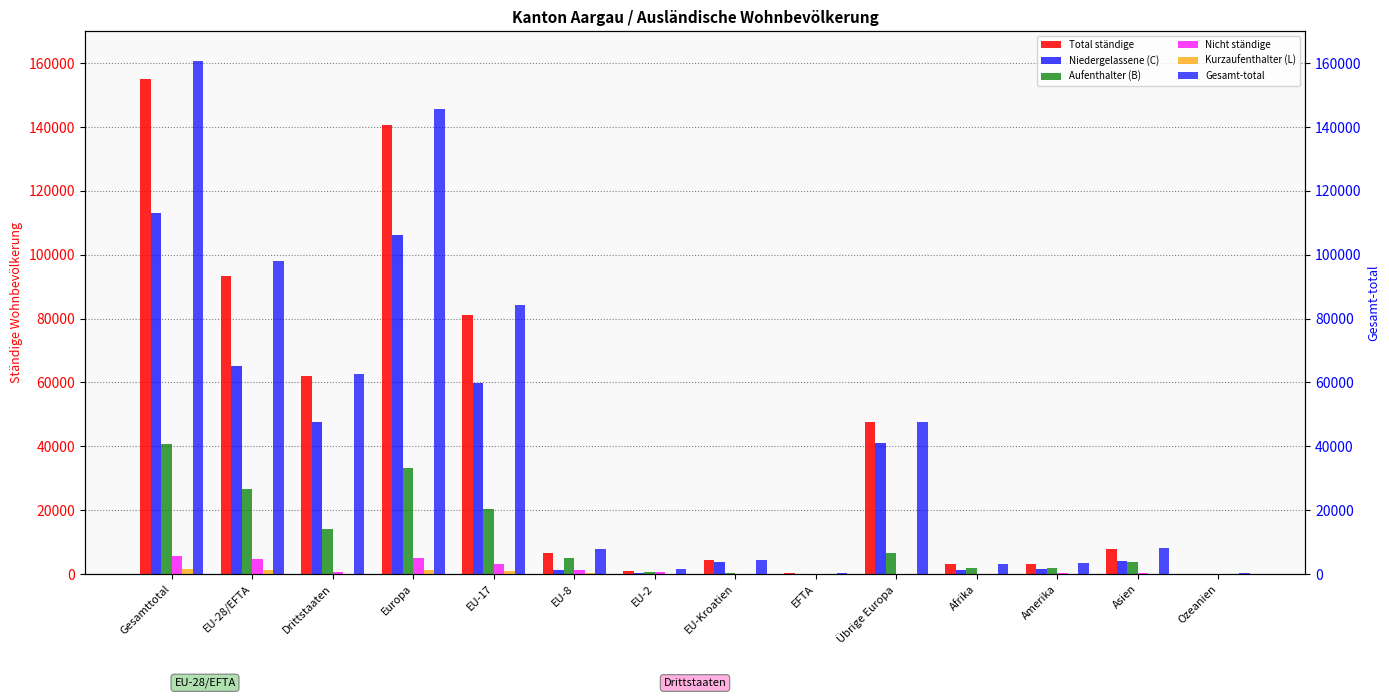

What are all the series names shown in the legend?

Total ständige, Niedergelassene (C), Aufenthalter (B), Nicht ständige, Kurzaufenthalter (L), Gesamt-total